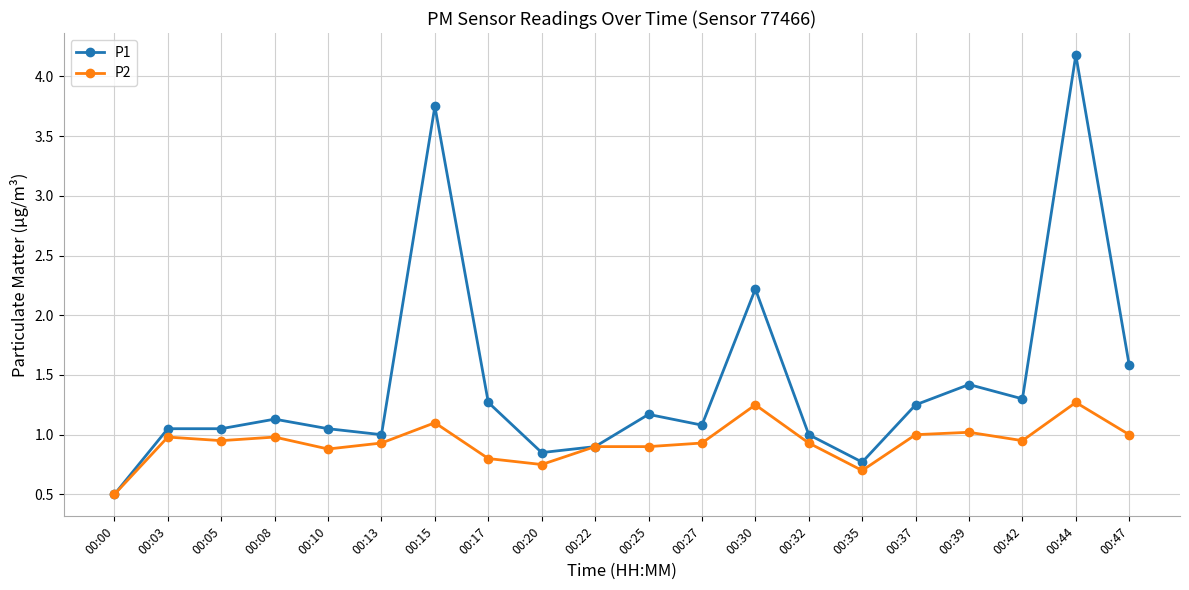

Is the value of P1 at 00:30 greater than the value of P2 at 00:08?

Yes